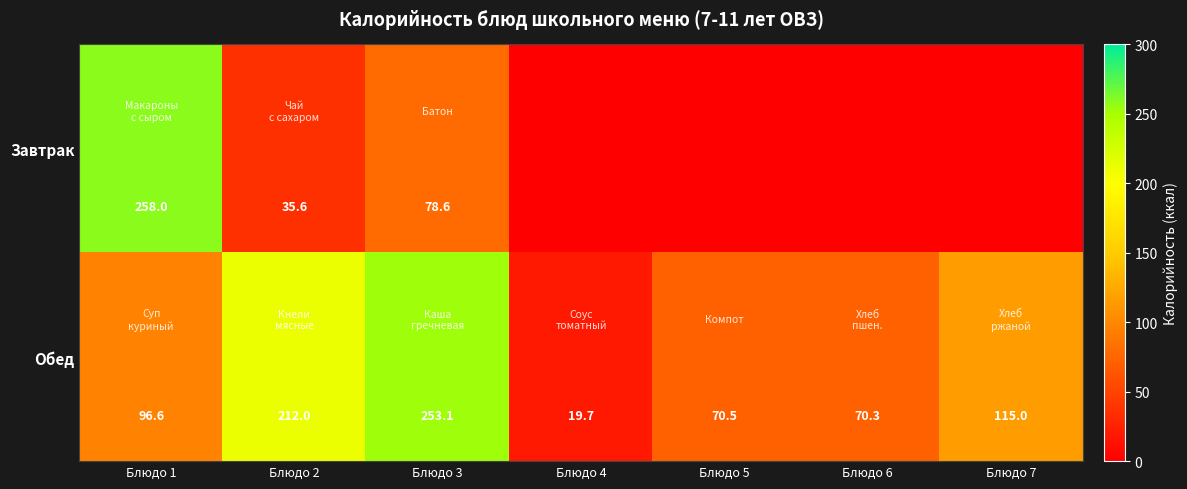

What is the difference between the second highest and second lowest values in the Обед series?

141.7